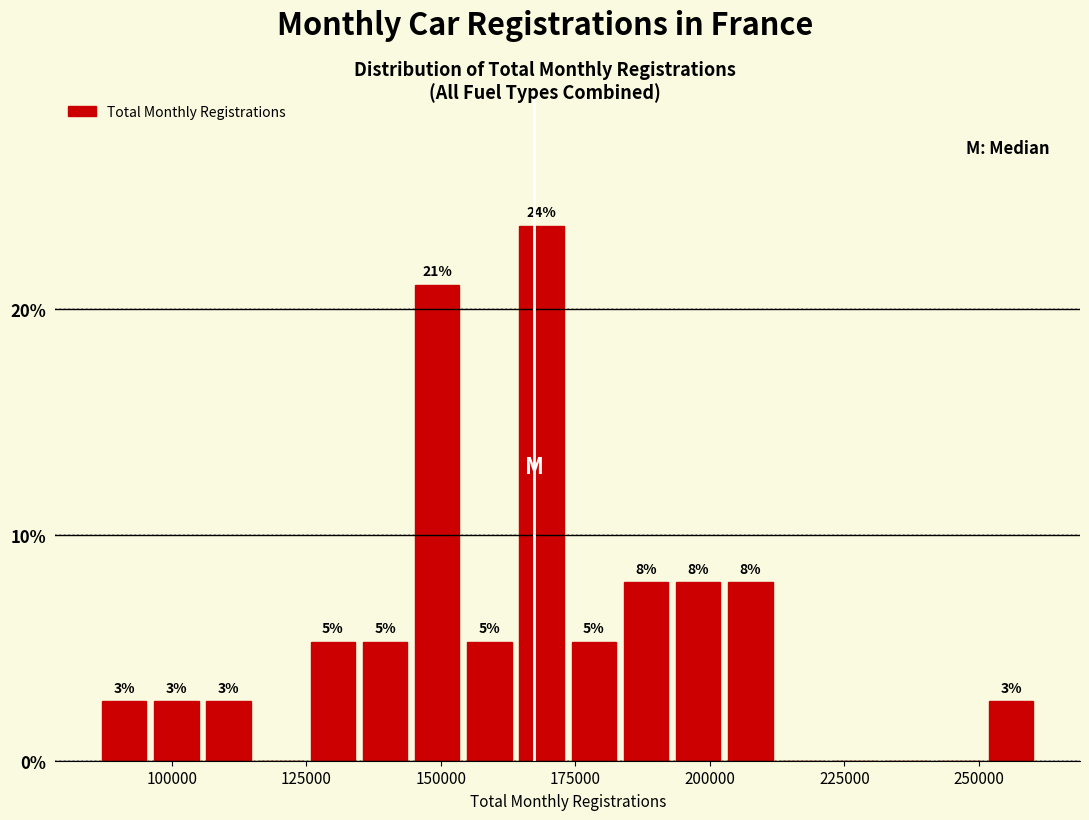

Read against the x-axis, roughly where is the centre of the tallest bar?

170000